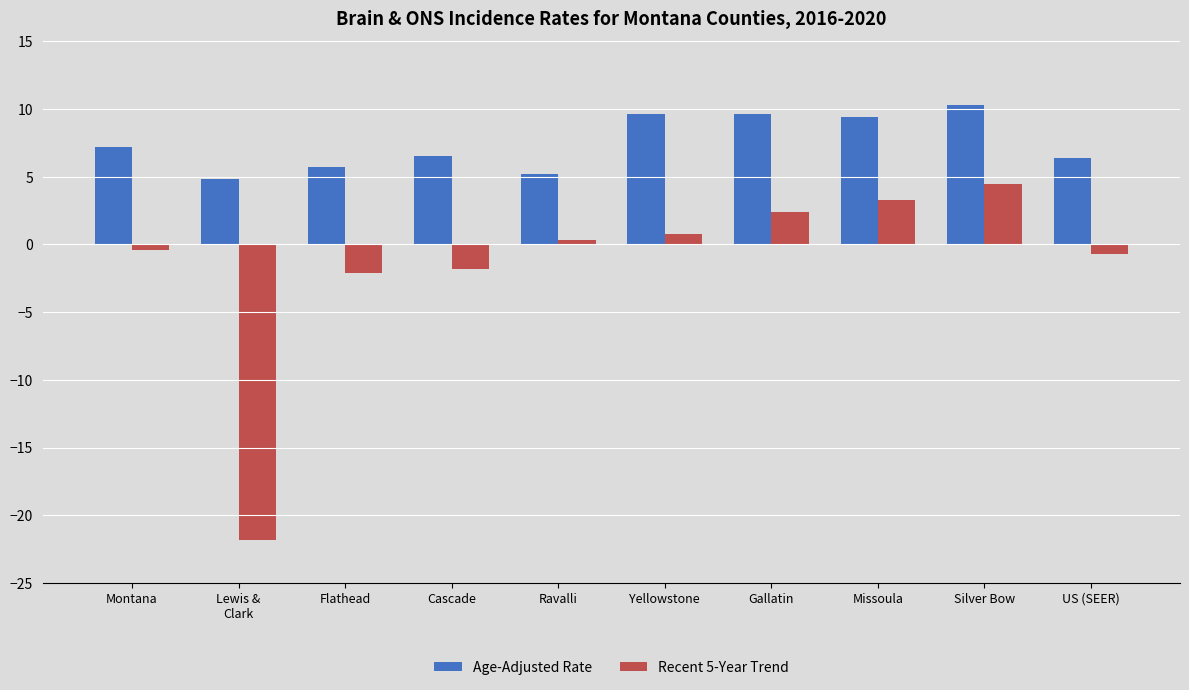

True or false: Age-Adjusted Rate has a value of 5.2 at Ravalli.

True